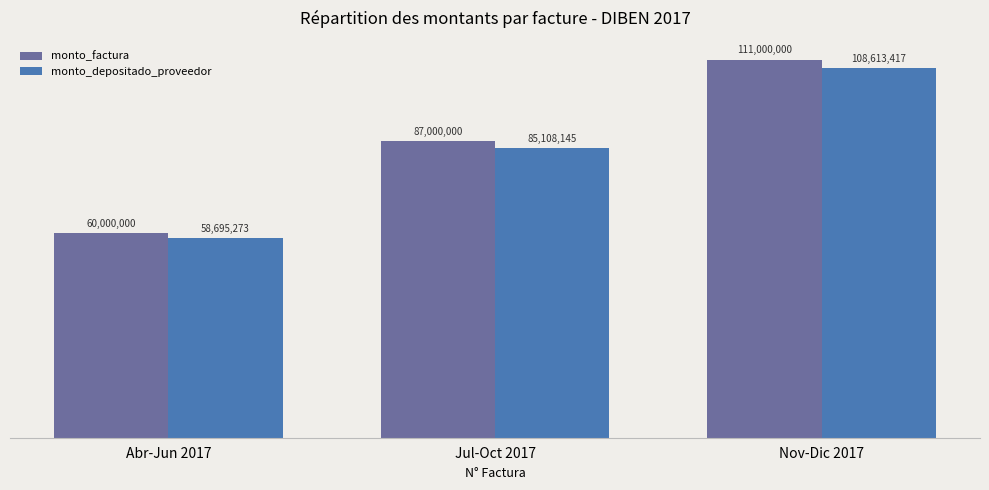

What are all the series names shown in the legend?

monto_factura, monto_depositado_proveedor